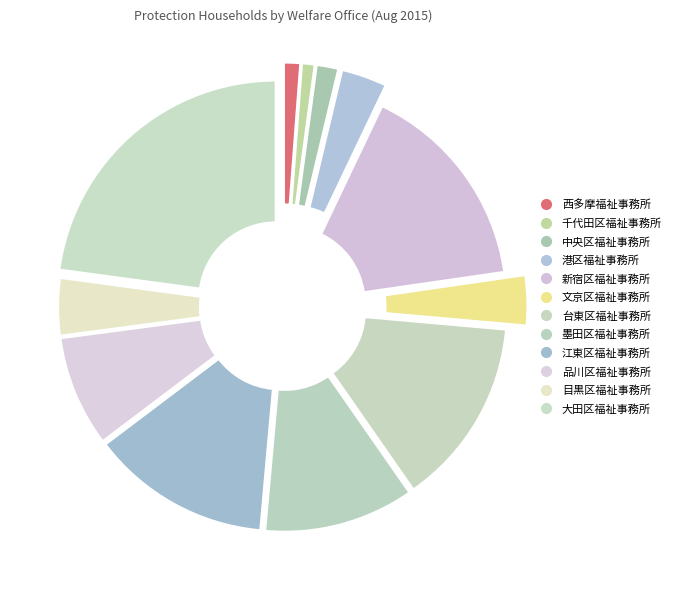

How many segments does this pie chart have?

12